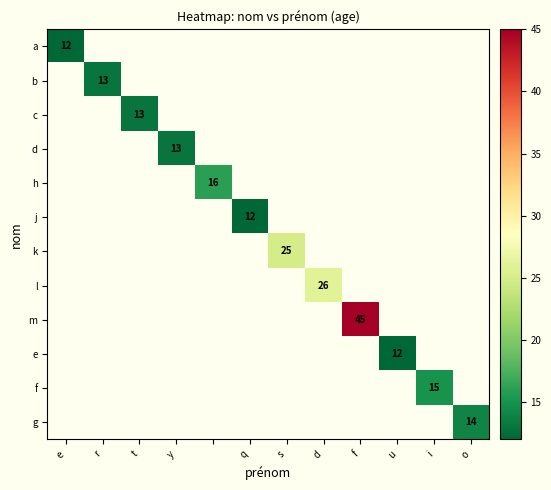

Count the number of data series in this chart.

12